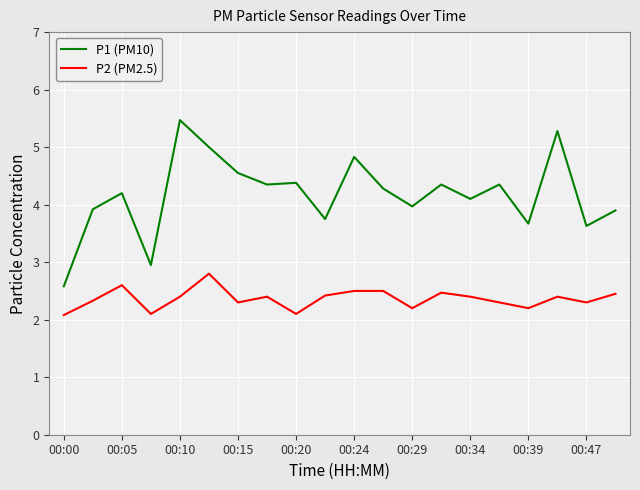

List the series in order of their peak value, lowest first.

P2 (PM2.5), P1 (PM10)